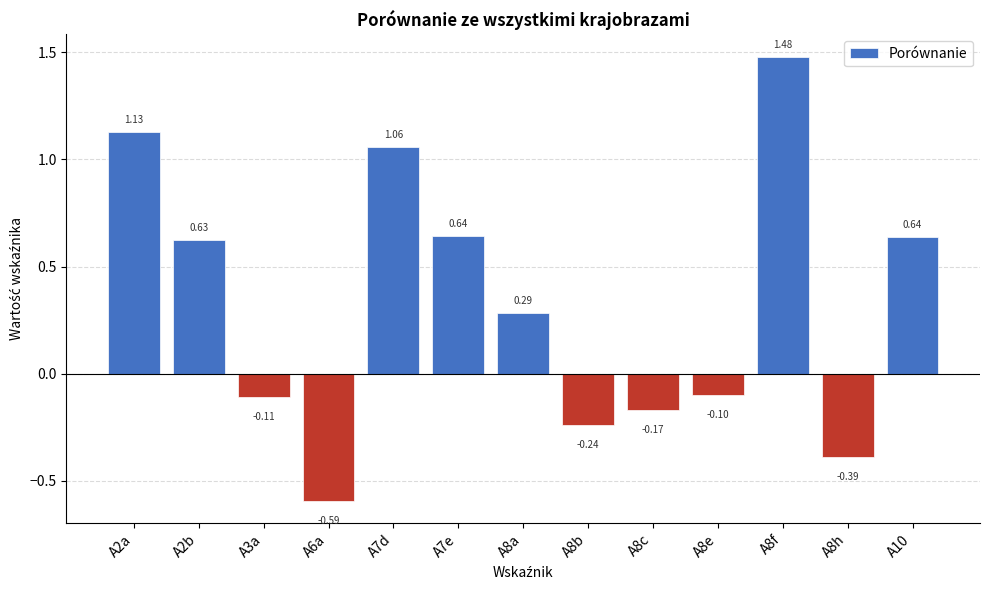

At which category does the chart reach its peak across all series?

A8f